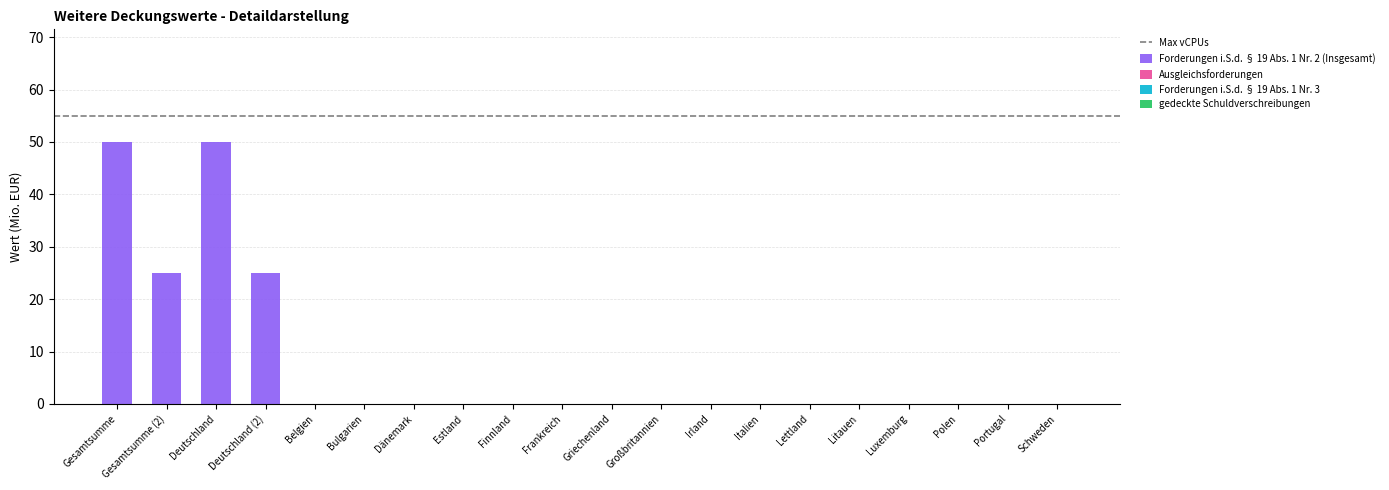

What is the greatest value displayed?

50